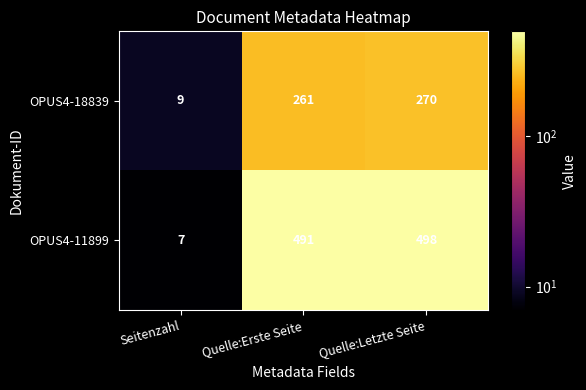

Which series has the largest range (max minus min)?

OPUS4-11899